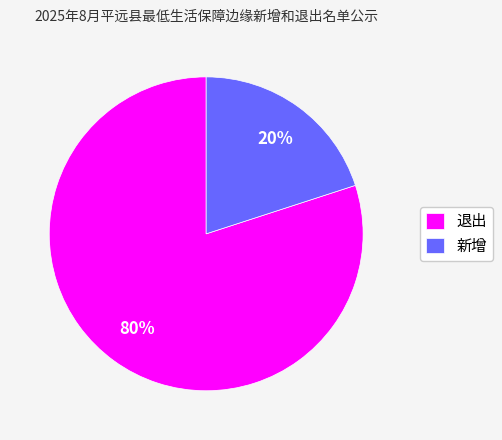

What is the largest slice in the pie chart?

退出